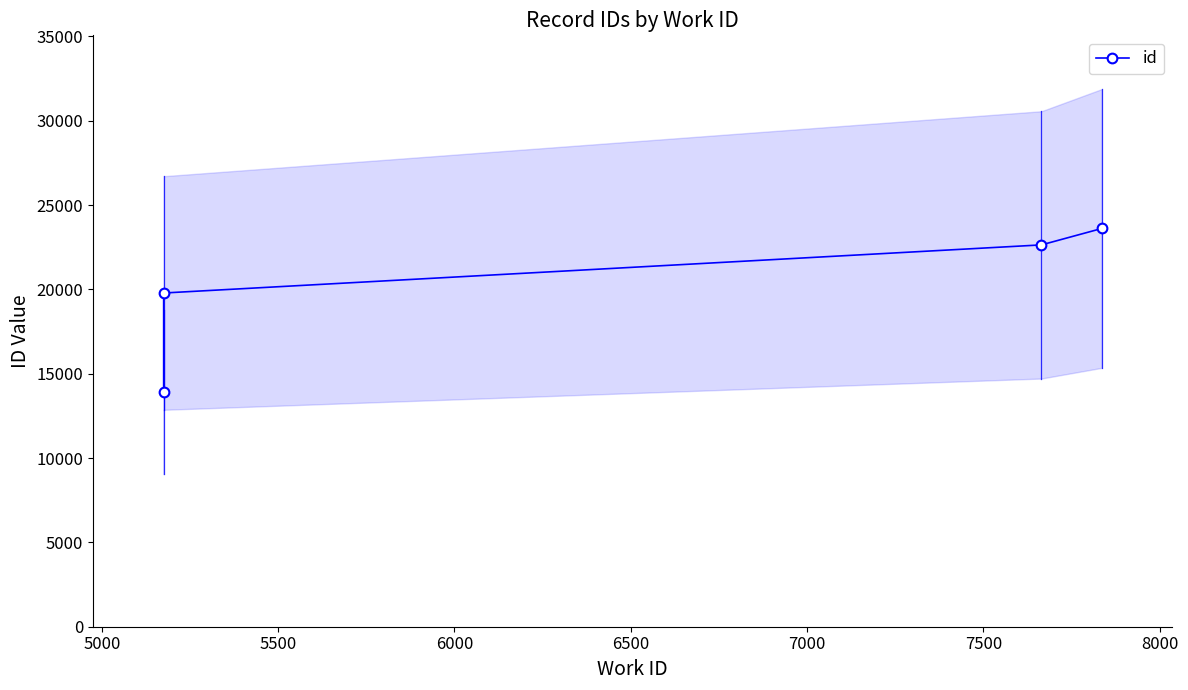

What is the change in value from 5500 to 6000?

+973